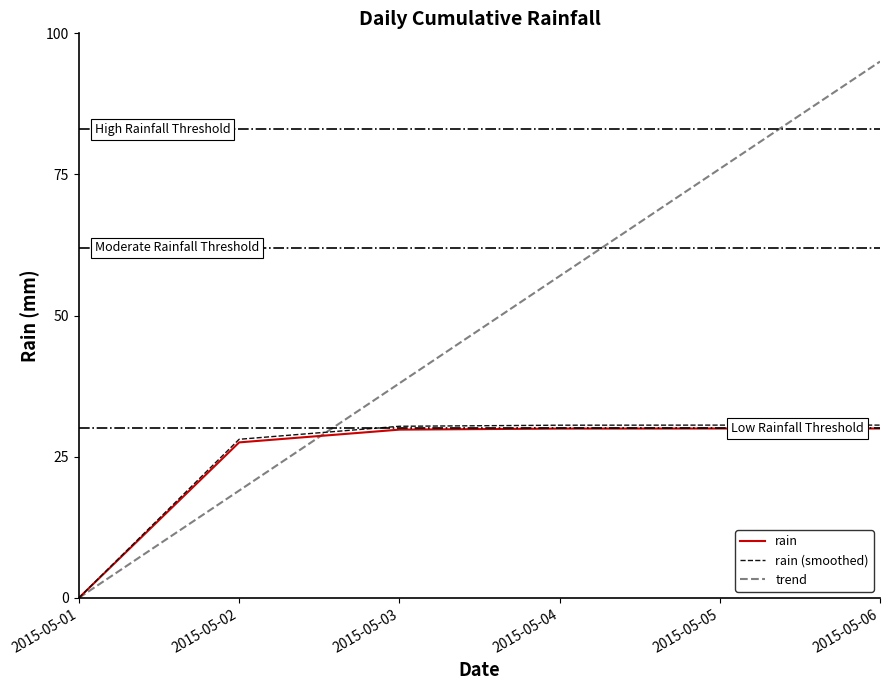

At which label does rain reach its minimum?

2015-05-01